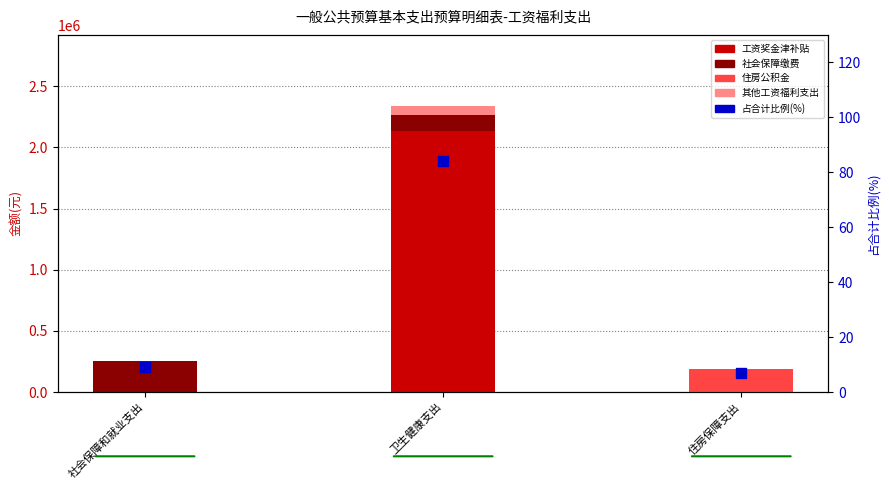

Is the value of 其他工资福利支出 at 卫生健康支出 greater than the value of 工资奖金津补贴 at 住房保障支出?

Yes